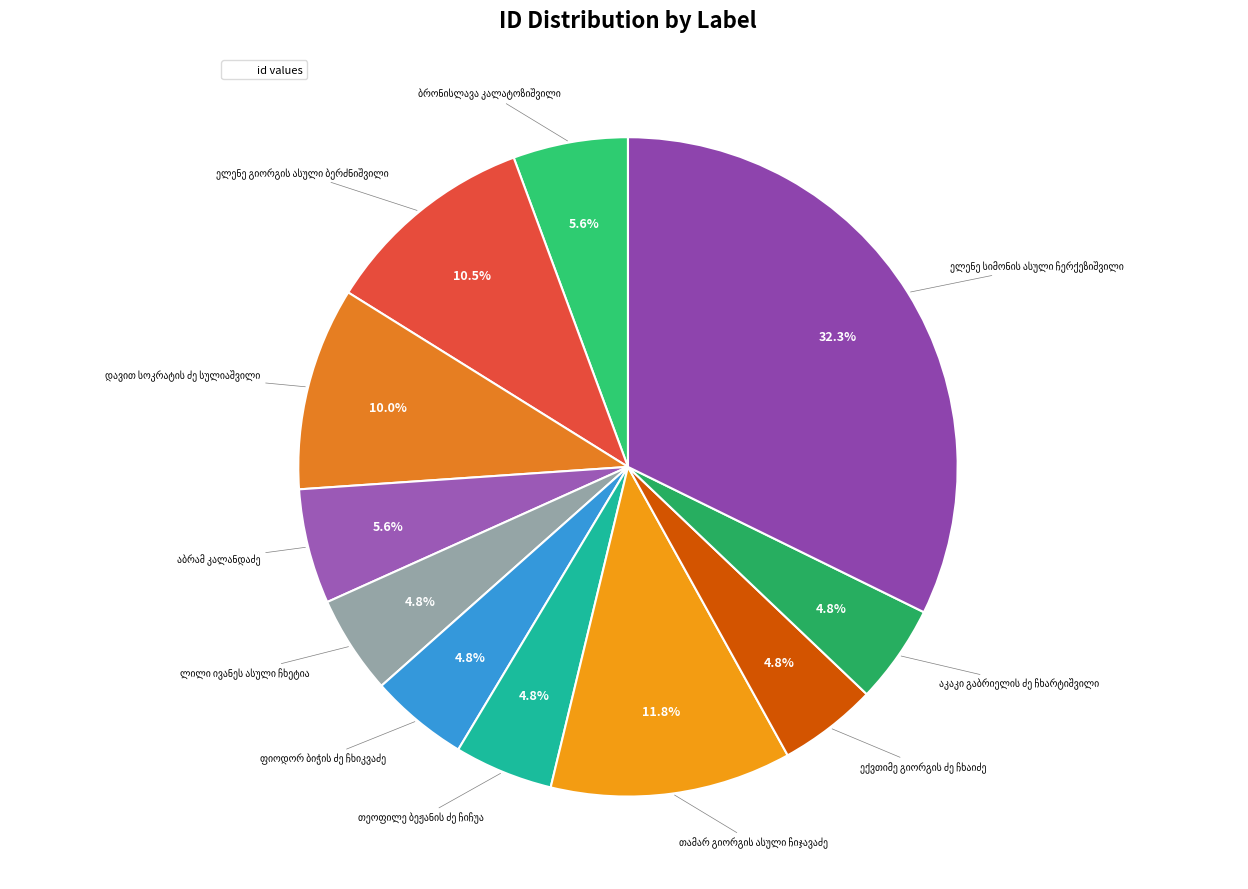

True or false: ლილი ივანეს ასული ჩხეტია accounts for 5% of the total.

True